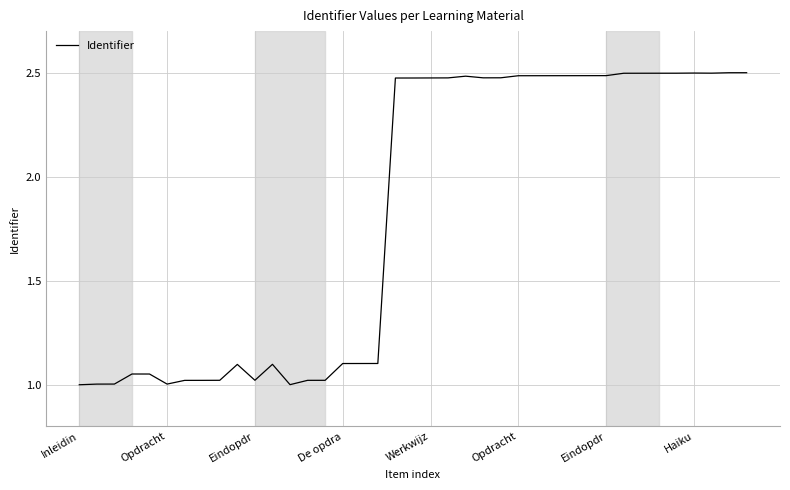

Is this an area chart (filled region under the line)?

No